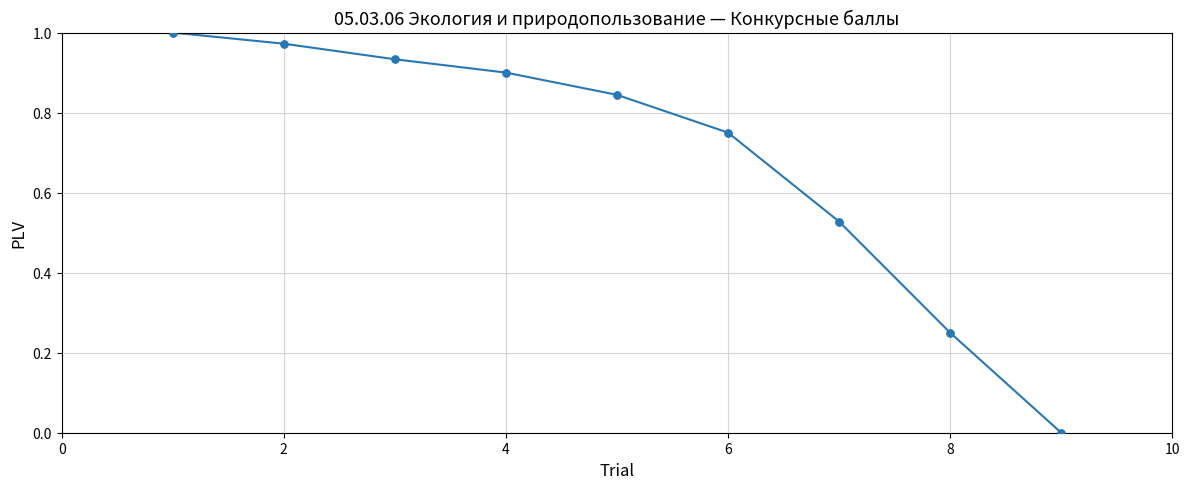

True or false: there are more than 1 points higher than both neighbors.

False